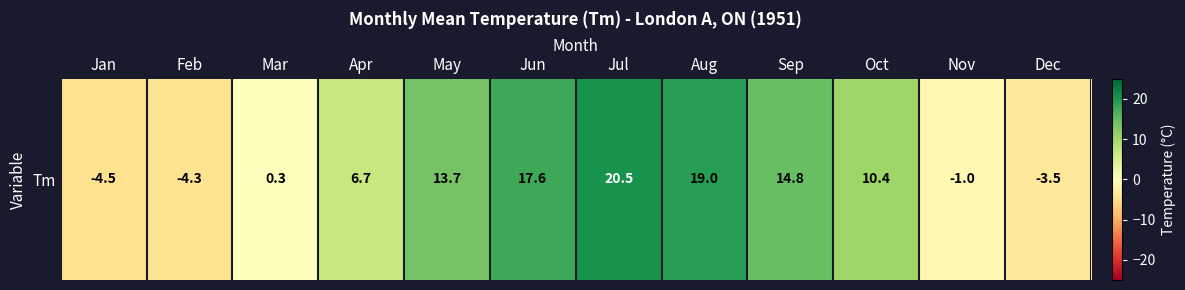

Reading left to right, transcribe all the data shown in this chart.

-4.5	-4.3	0.3	6.7	13.7	17.6	20.5	19.0	14.8	10.4	-1.0	-3.5